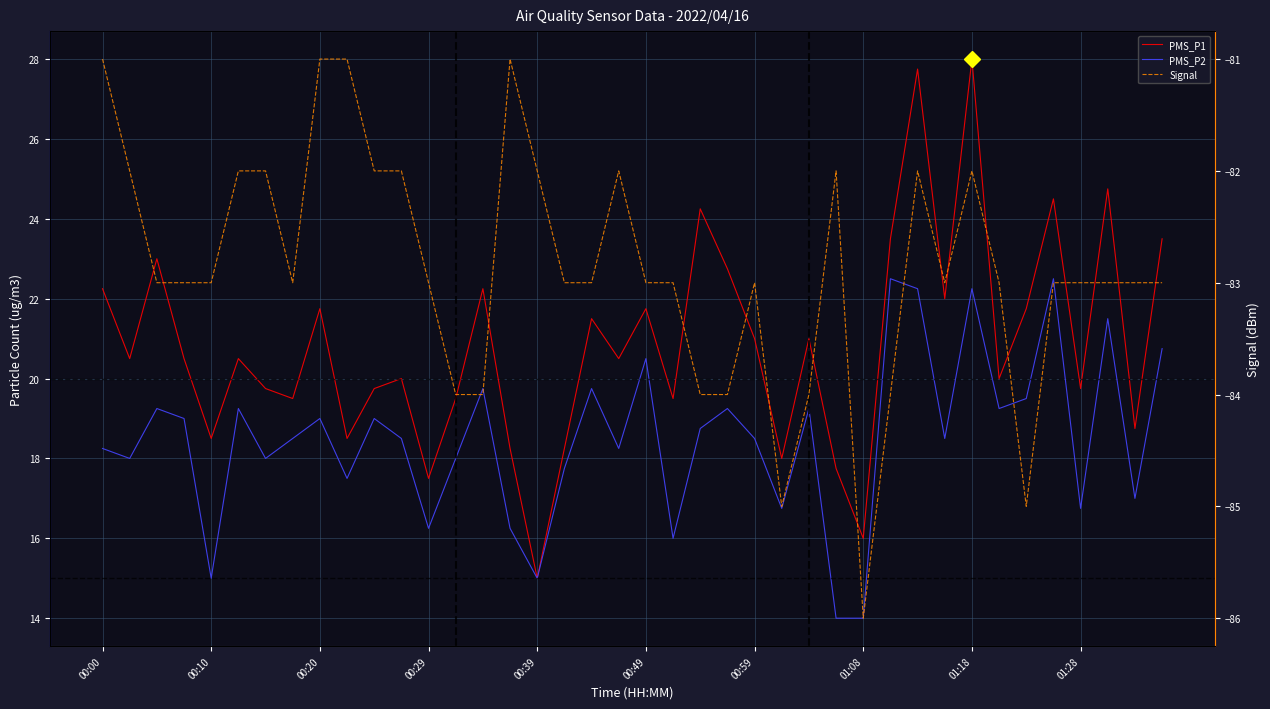

Between 27 and 30, which series saw the biggest shift?

PMS_P1